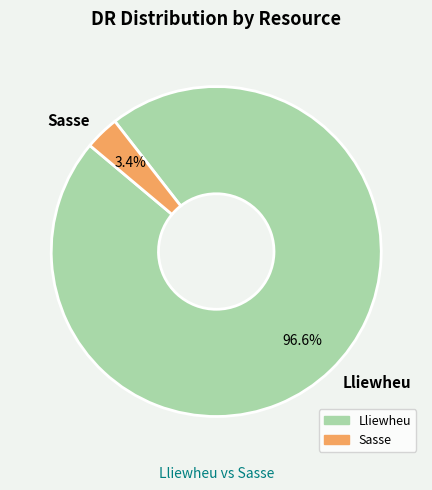

Is there a majority slice in this chart?

Yes